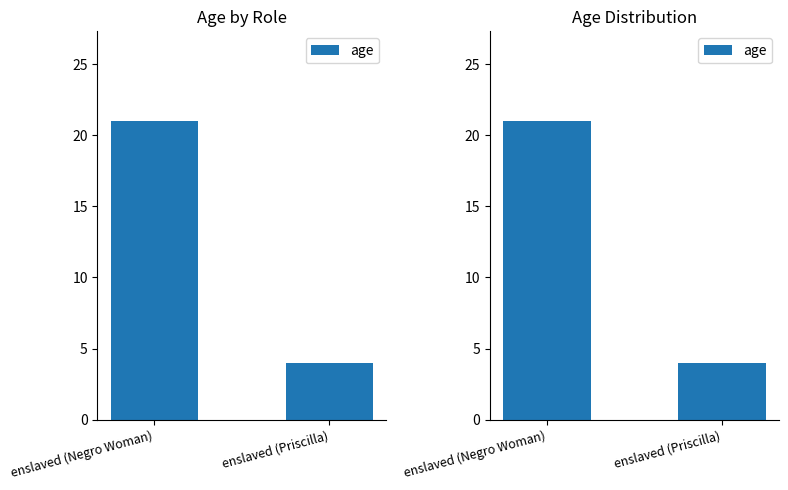

Which has a higher value, enslaved (Negro Woman) or enslaved (Priscilla)?

enslaved (Negro Woman)